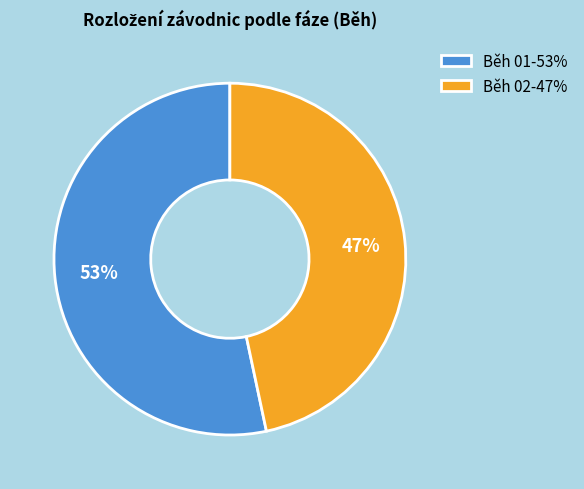

Is the sum of Běh 02-47% and Běh 01-53% greater than half?

Yes